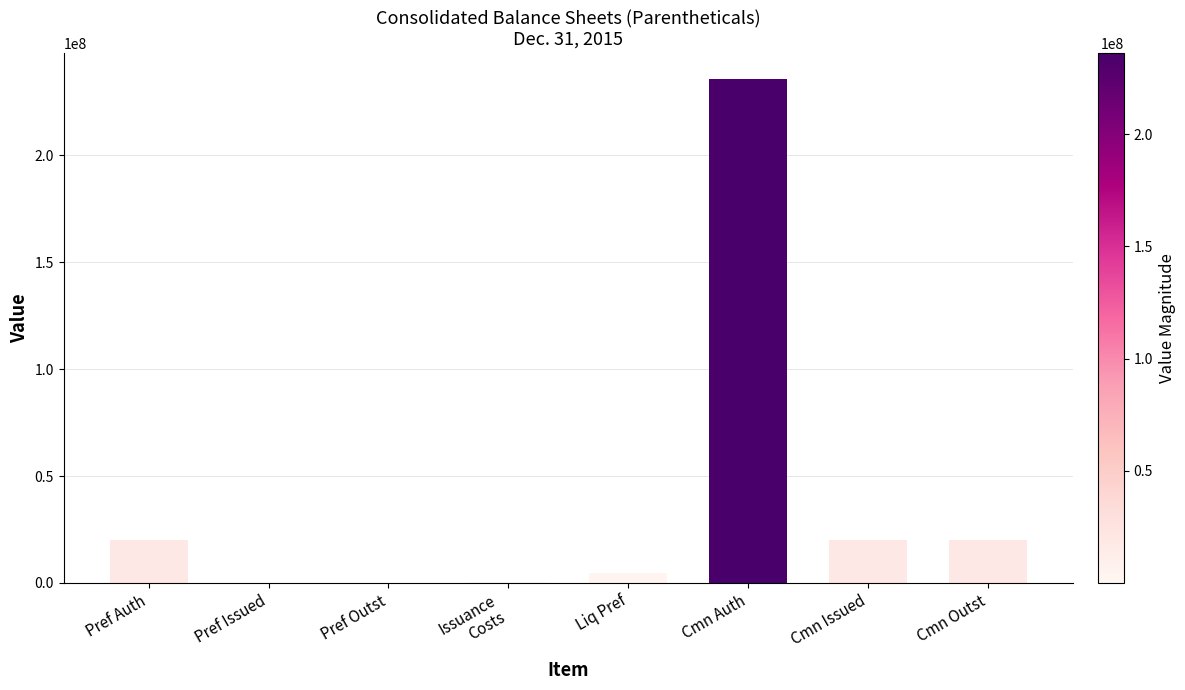

True or false: the data shows 19903163 at Cmn Outst.

True